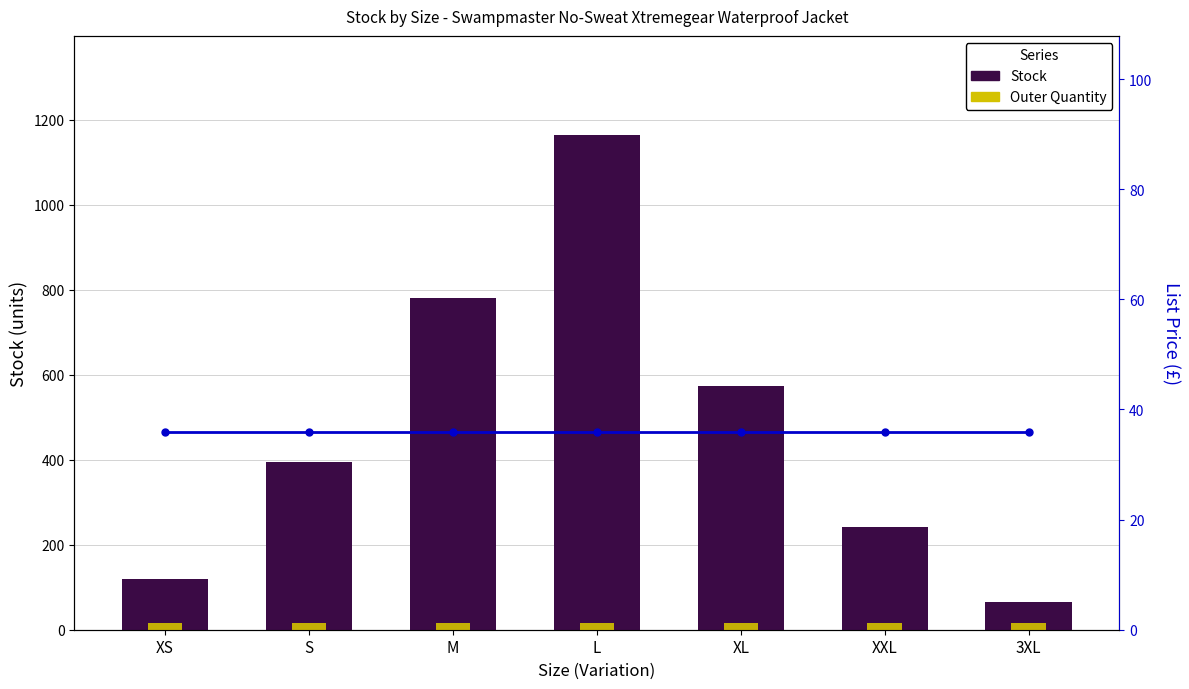

Rank the series by their maximum value, from lowest to highest.

Outer Quantity, List Price, Stock